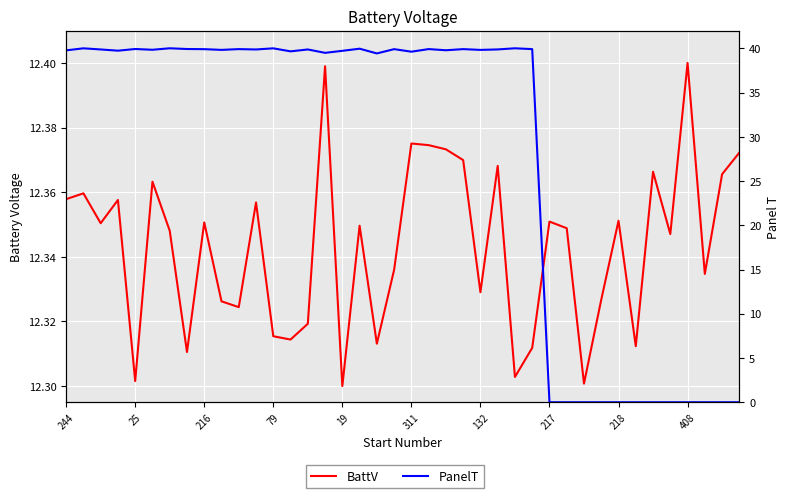

What are all the series names shown in the legend?

BattV, PanelT